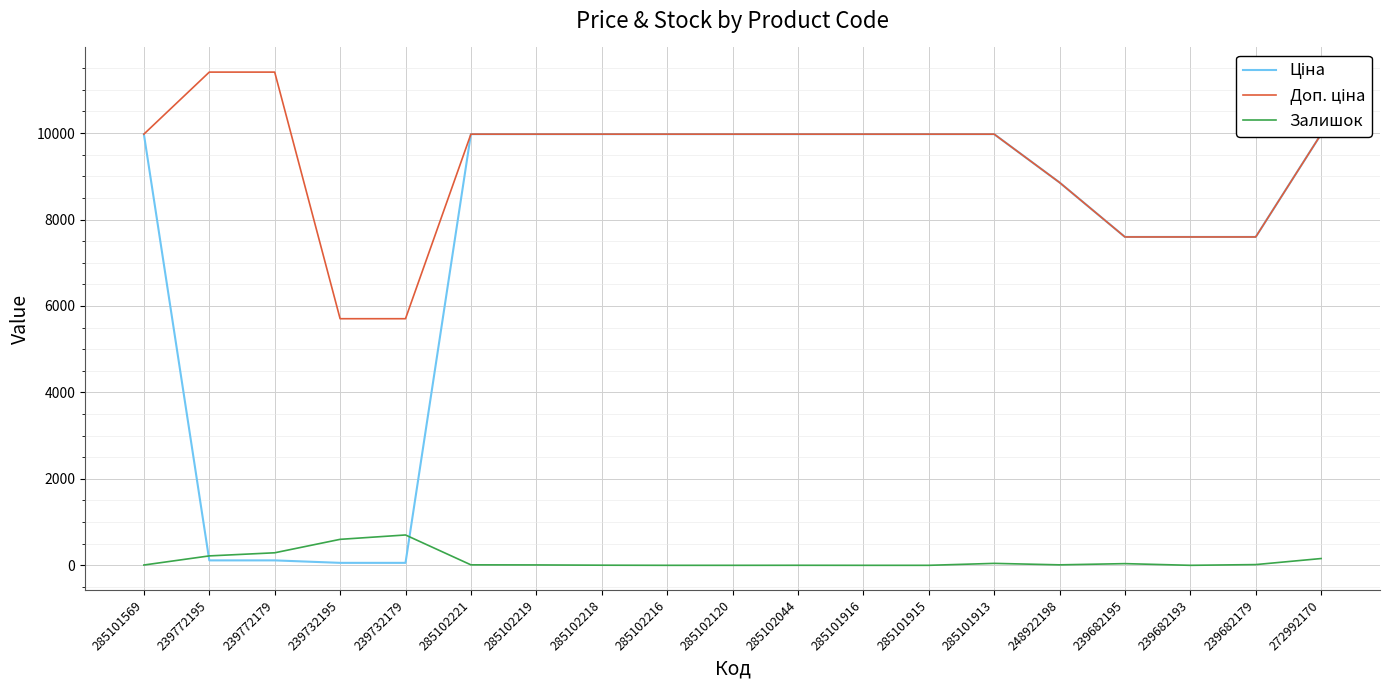

How many times do Ціна and Залишок cross each other?

2